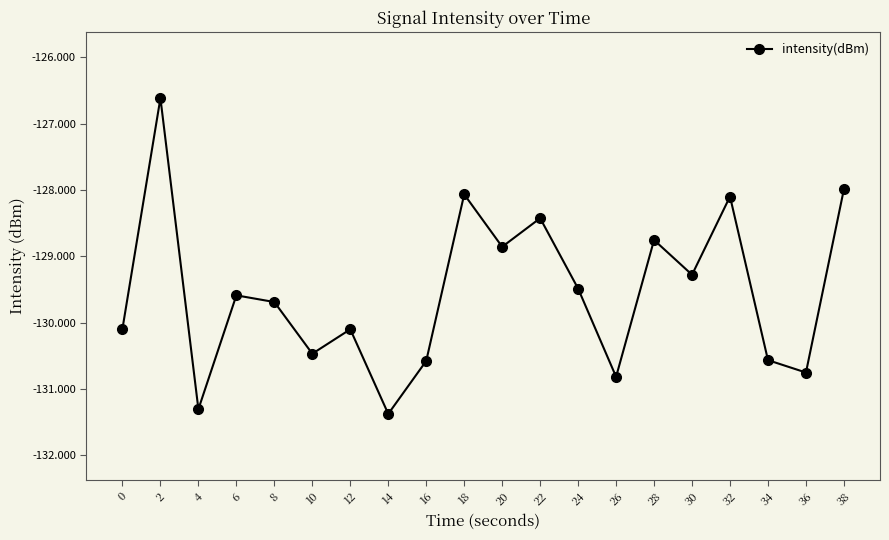

True or false: there are more than 1 points higher than both neighbors.

True